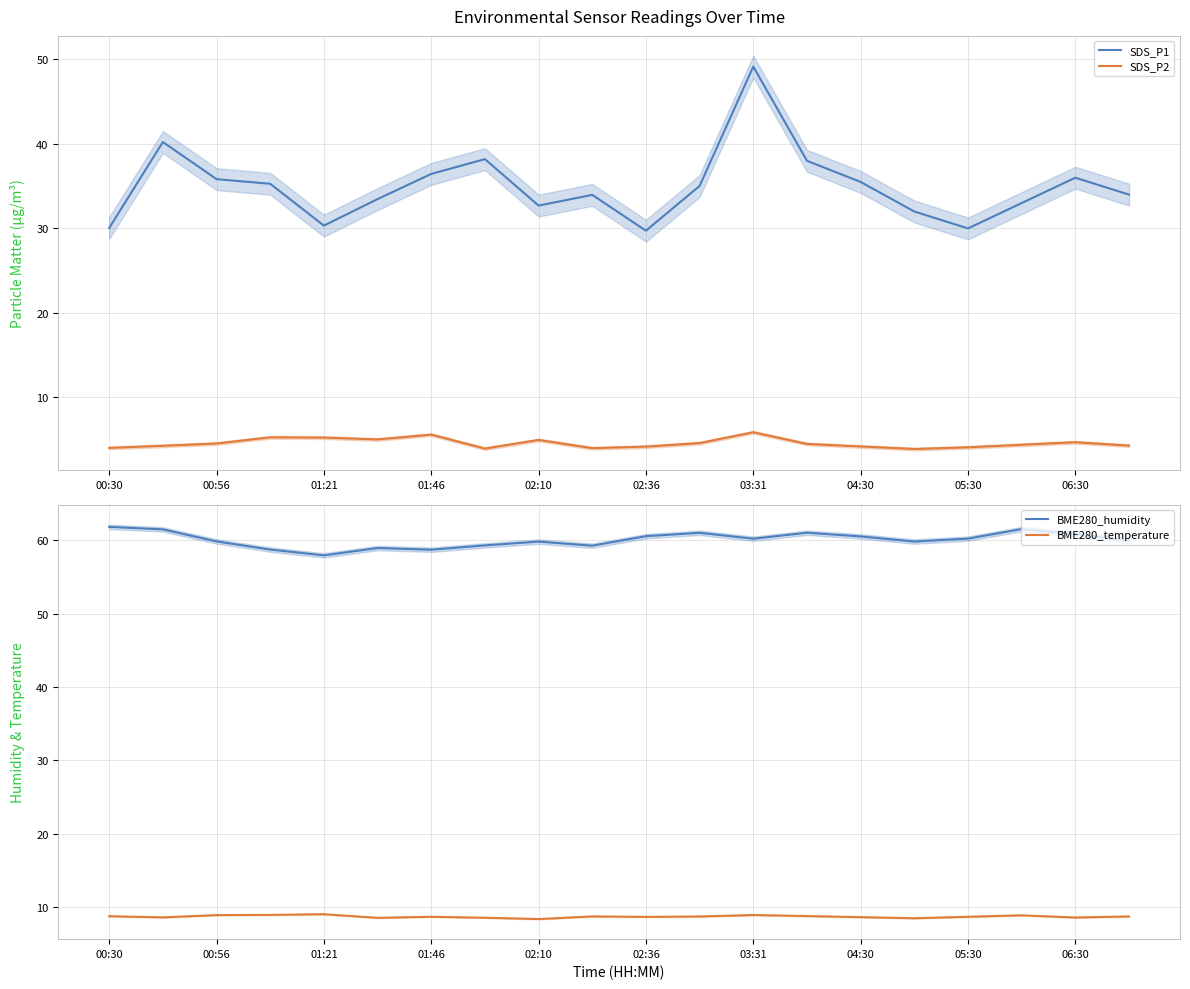

What is the difference between the second highest and second lowest values in the SDS_P2 series?

1.6